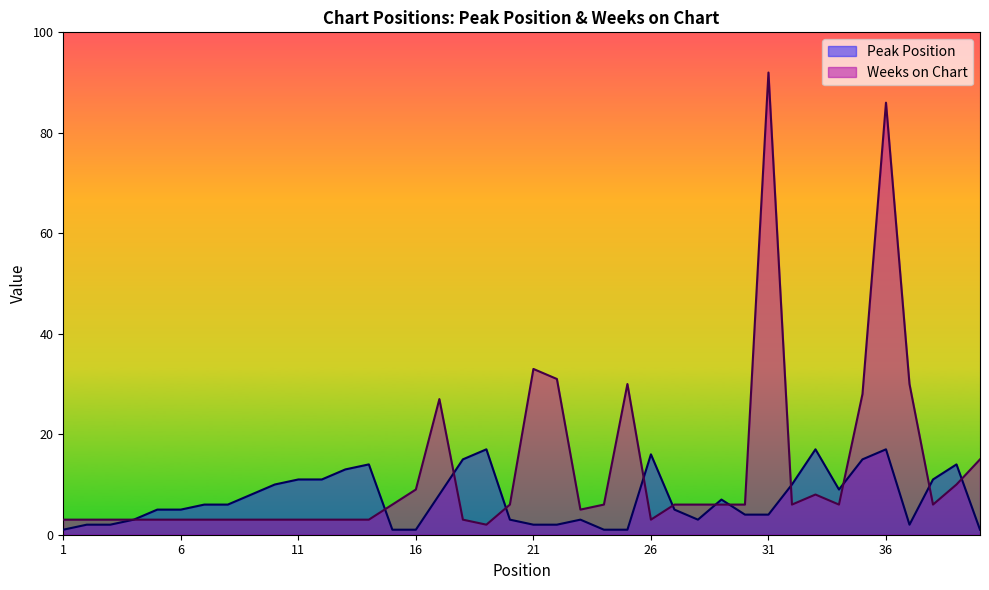

How many data points in Weeks on Chart are less than 6?

18